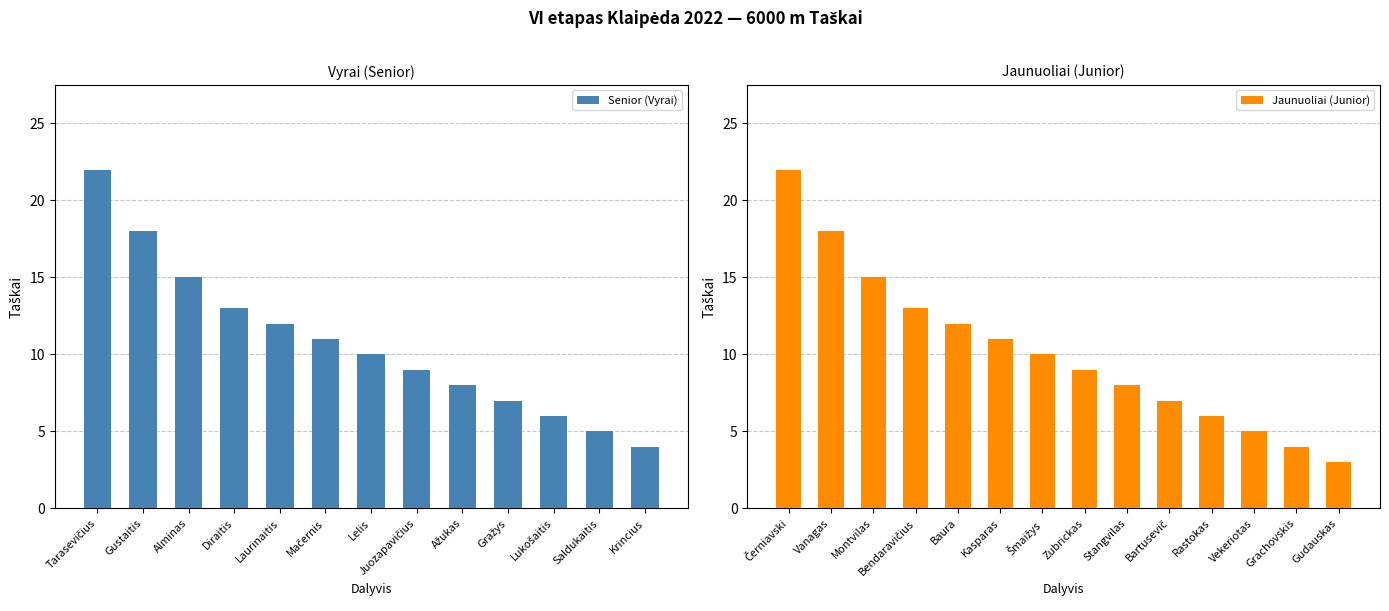

True or false: Senior (Vyrai) has a value of 21 at Laurinaitis.

False